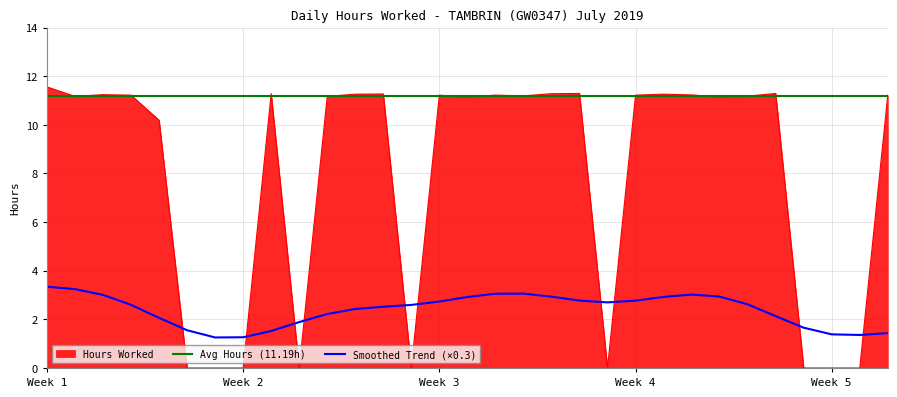

At which category does the data reach its first local valley?

2